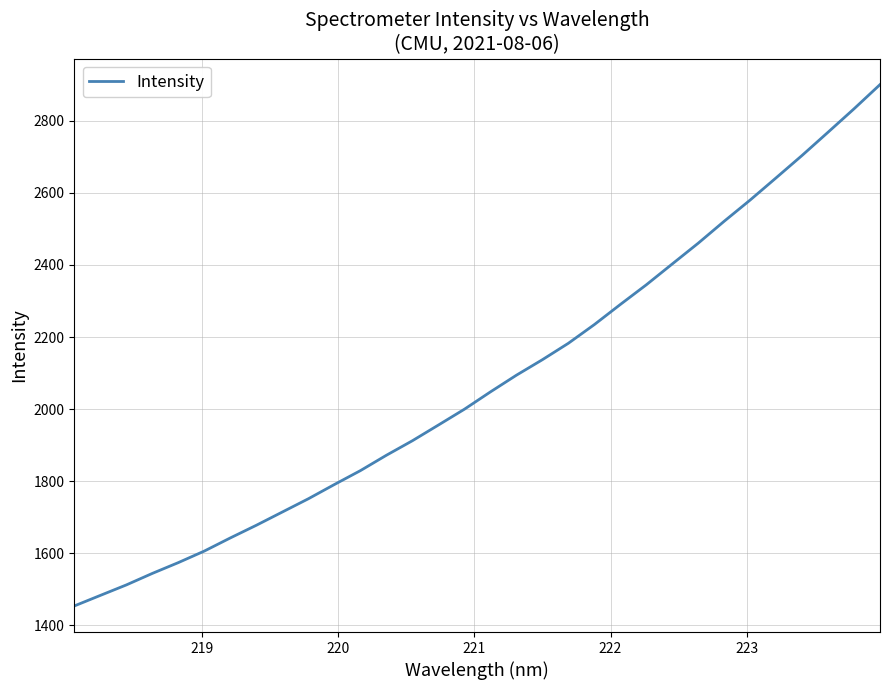

What is the difference between the maximum and minimum values?

1446.8